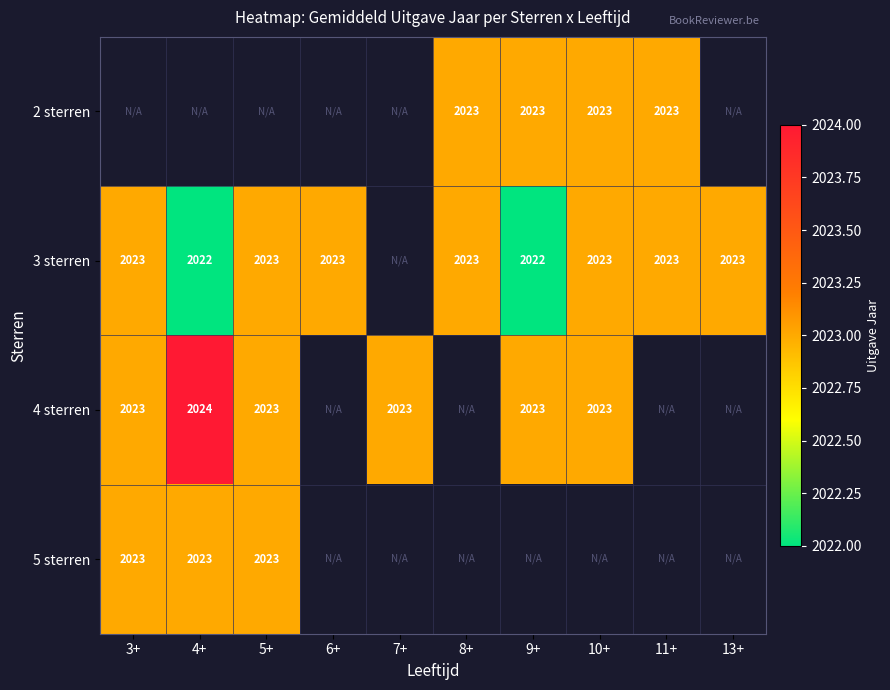

Is it true that 2 sterren equals 2023 at 11+?

True